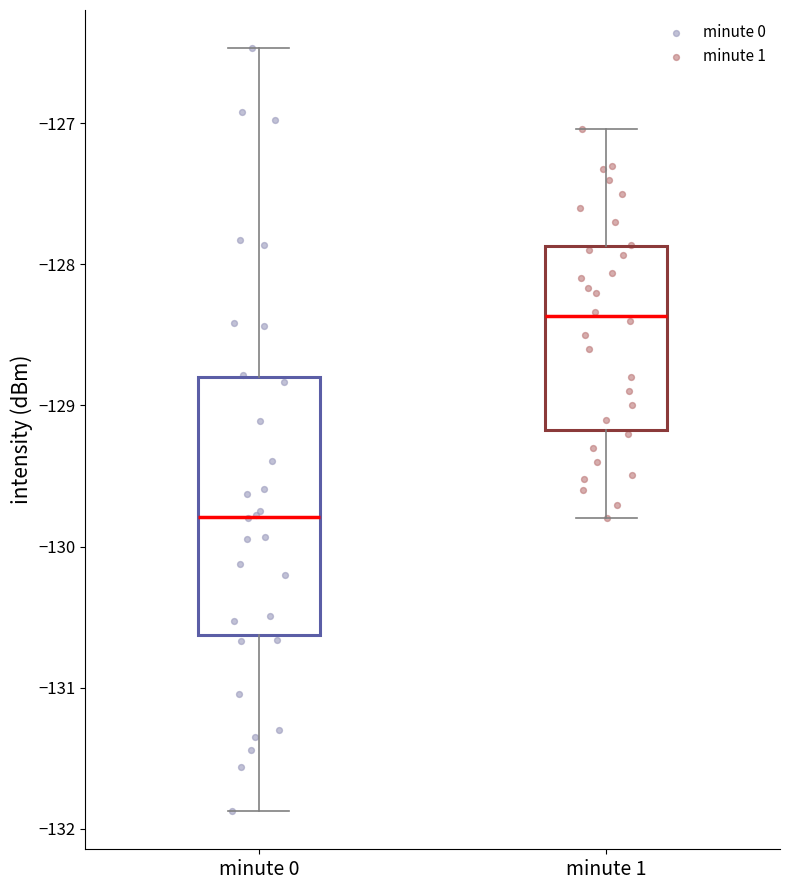

Where does the lower whisker of the box for minute 1 end on the y-axis? The values are not printed on the chart, so give them approximately, as read against the axis.

-129.8